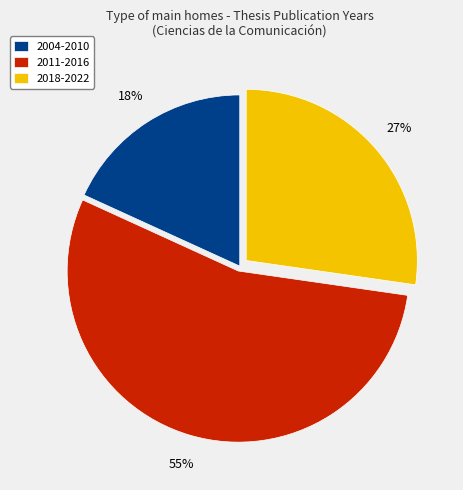

Is it true that 2018-2022 is 27% of the pie?

True